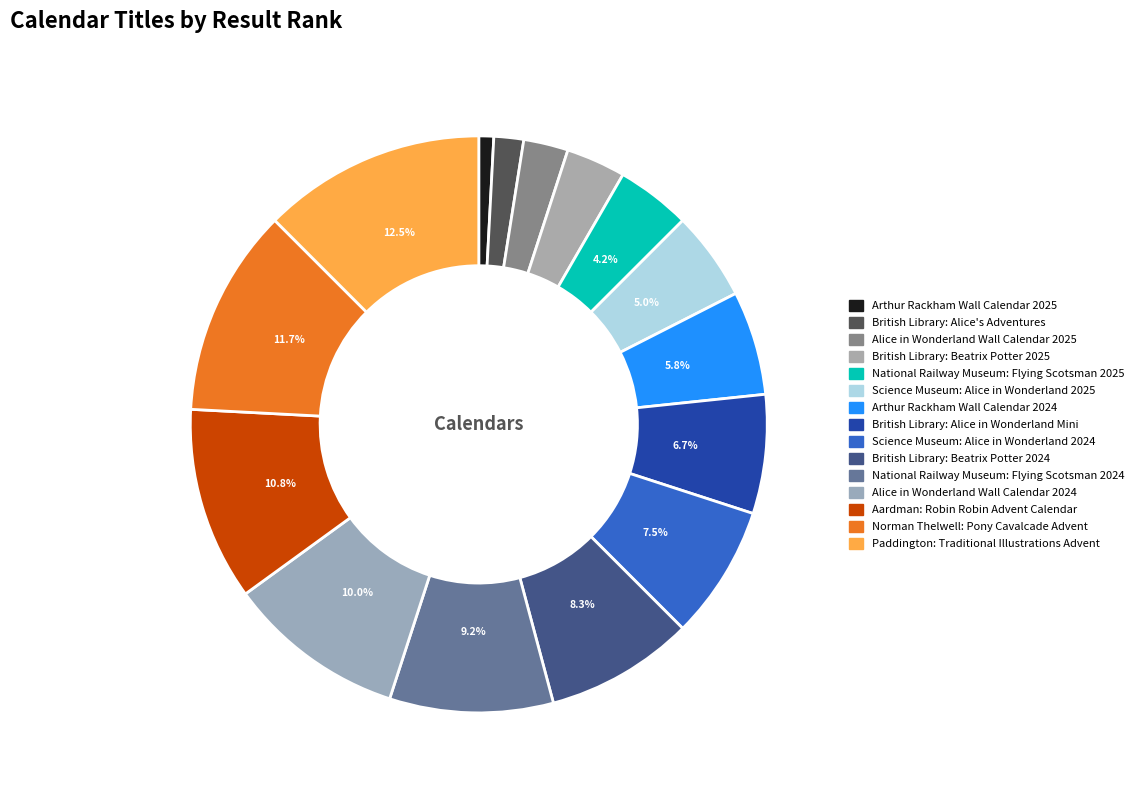

Which category has the biggest portion of the pie?

Paddington: Traditional Illustrations Advent